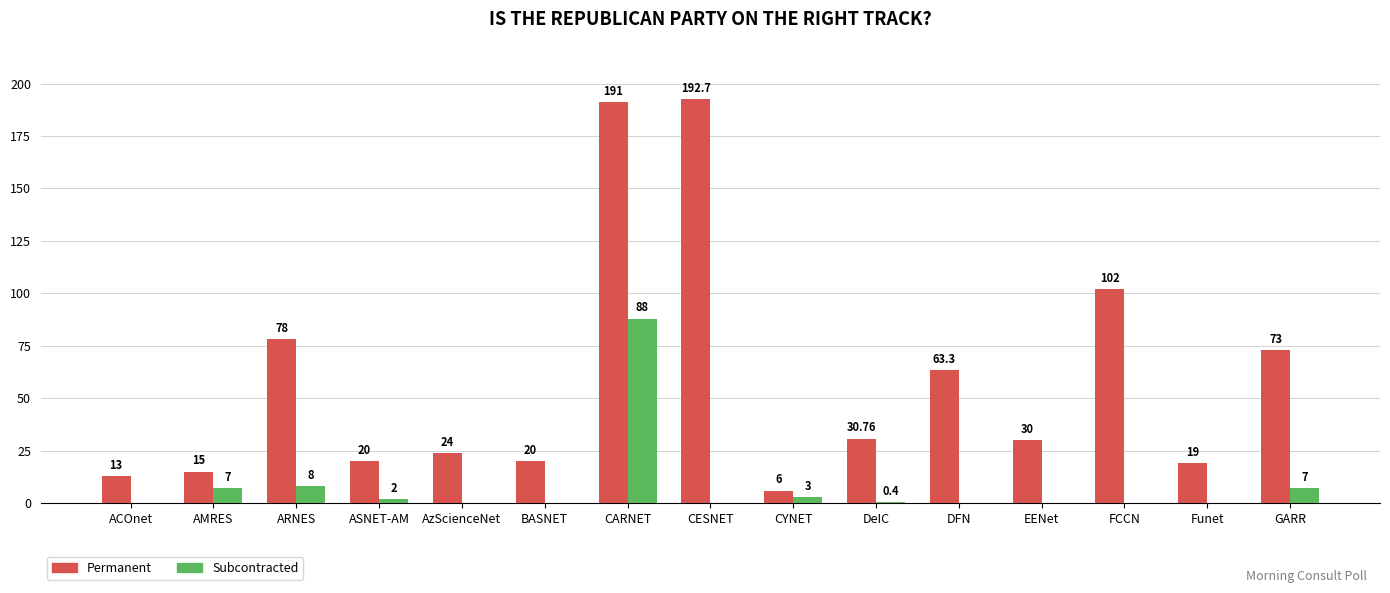

Which series changed the most between AMRES and BASNET?

Subcontracted